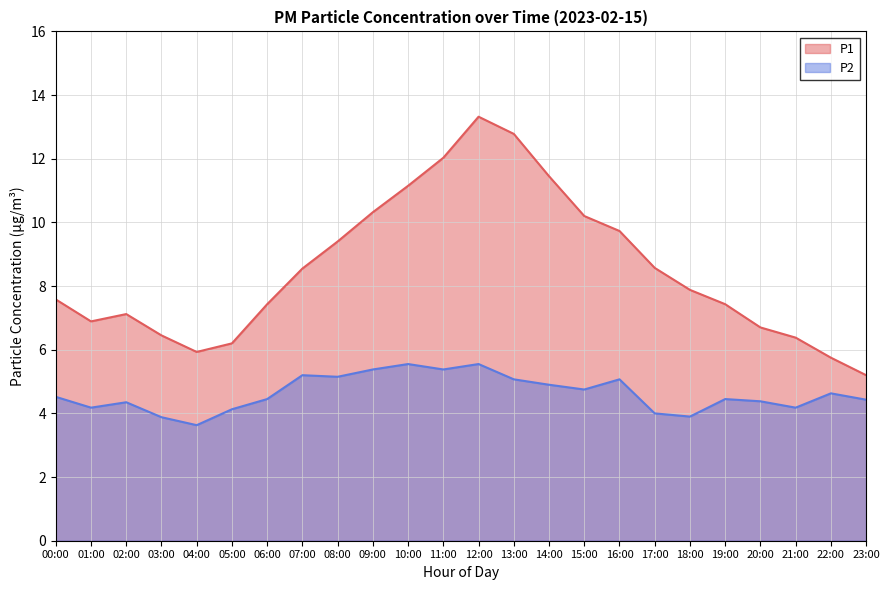

How many lines are shown in the chart?

2